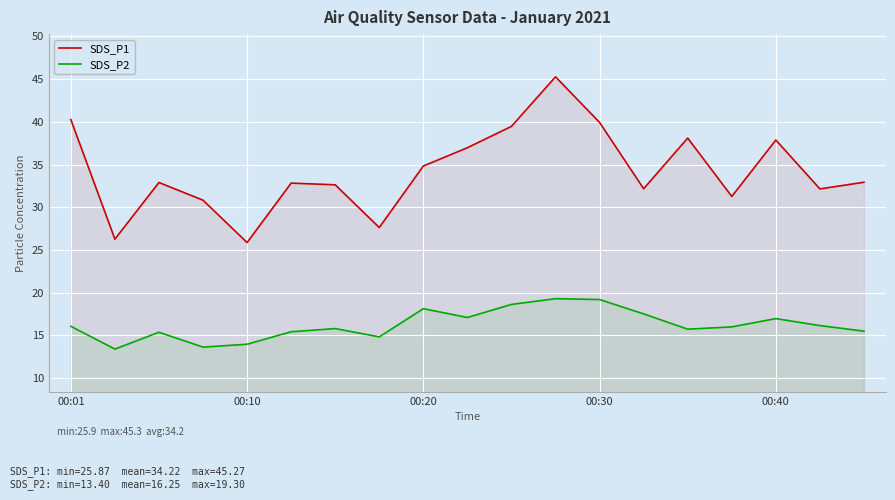

Which series has the largest total across all categories?

SDS_P1